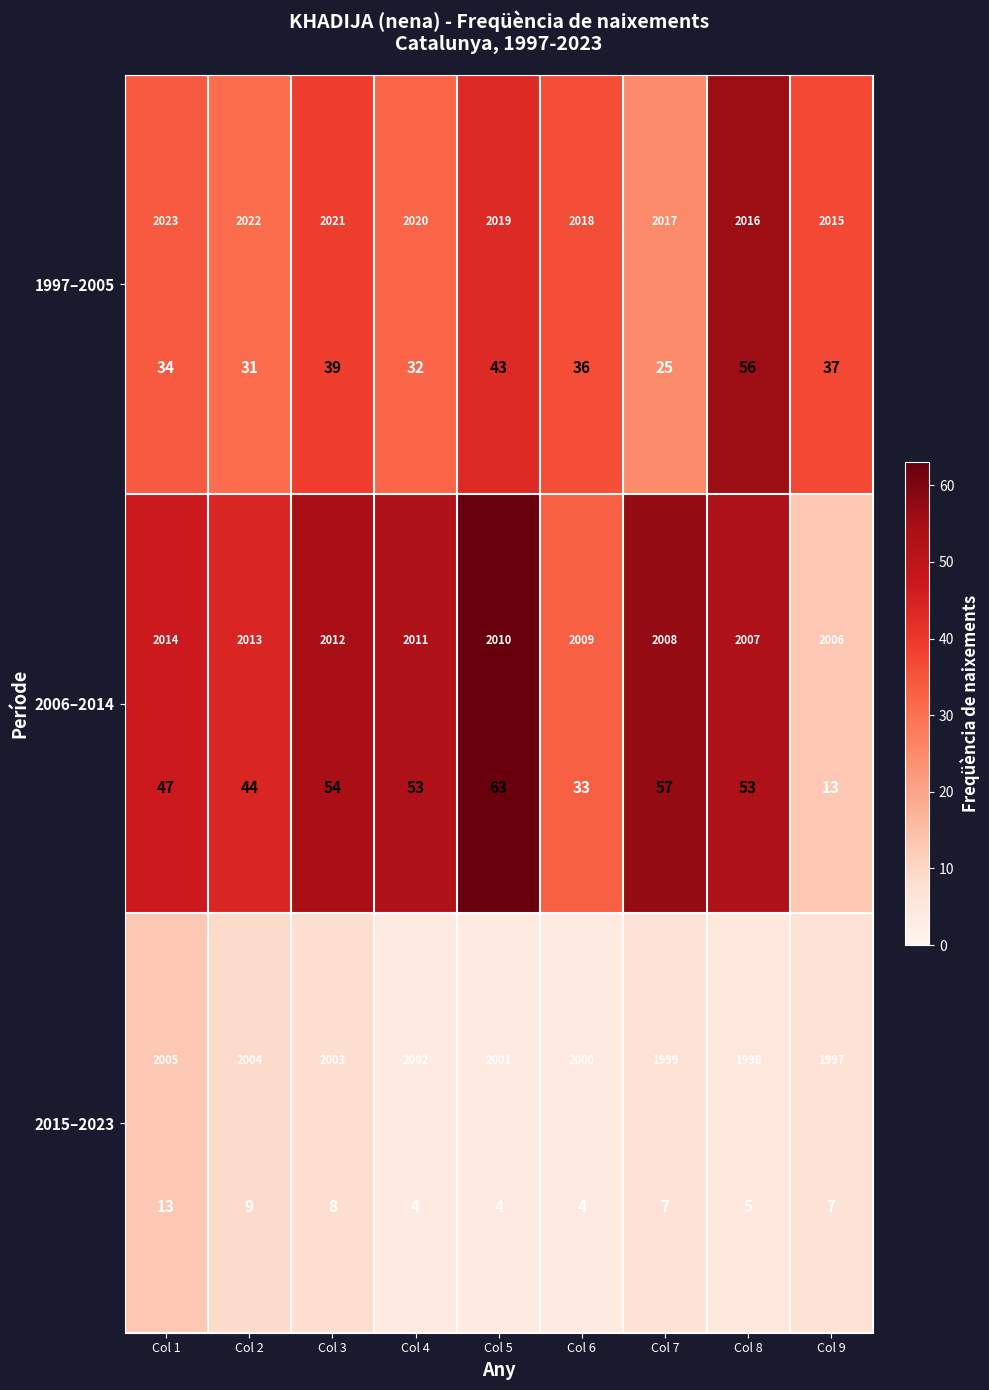

Rank the series by their maximum value, from lowest to highest.

2015–2023, 1997–2005, 2006–2014